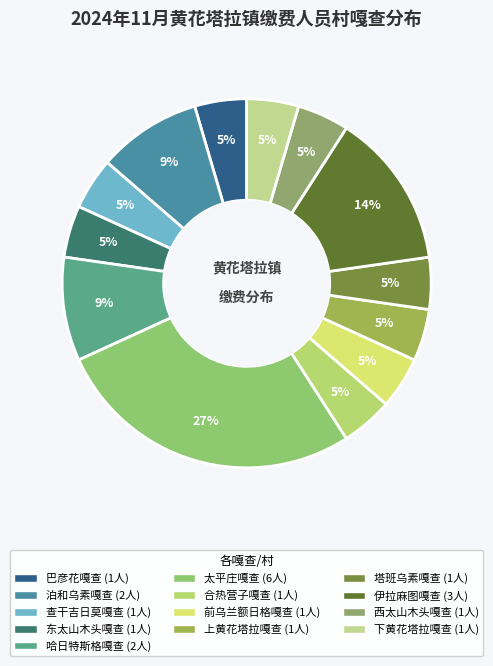

To the nearest percent, what is the difference between the largest and smallest slice percentages?

23%